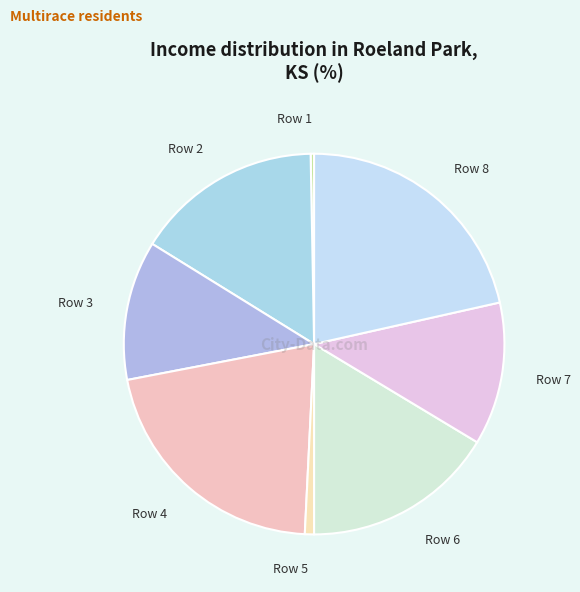

Combined, do Row 3 and Row 6 account for over 50%?

No